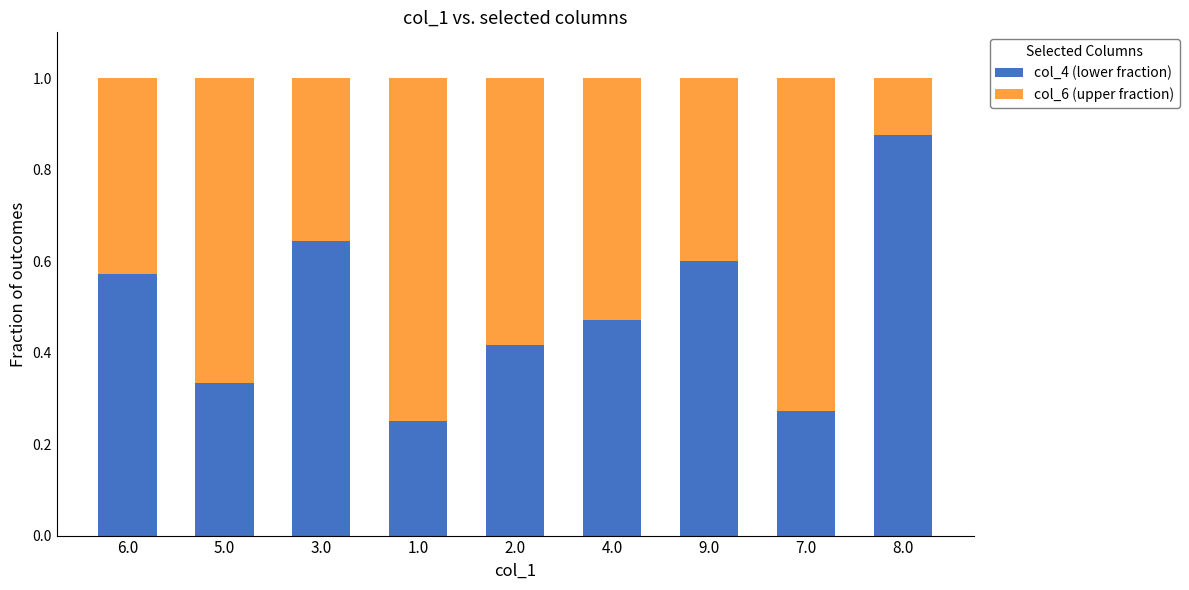

The value of col_4 (lower fraction) at 1.0 is 0.4. True or false?

False